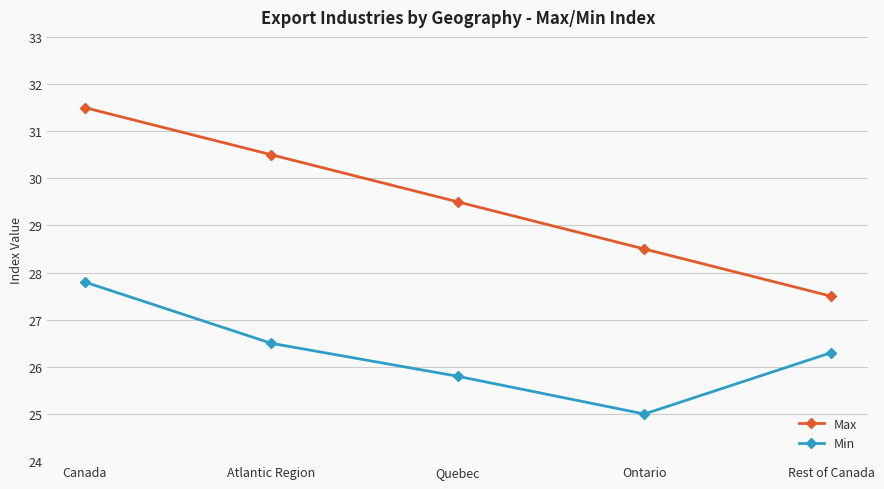

What value does the Max series have at Canada?

31.5